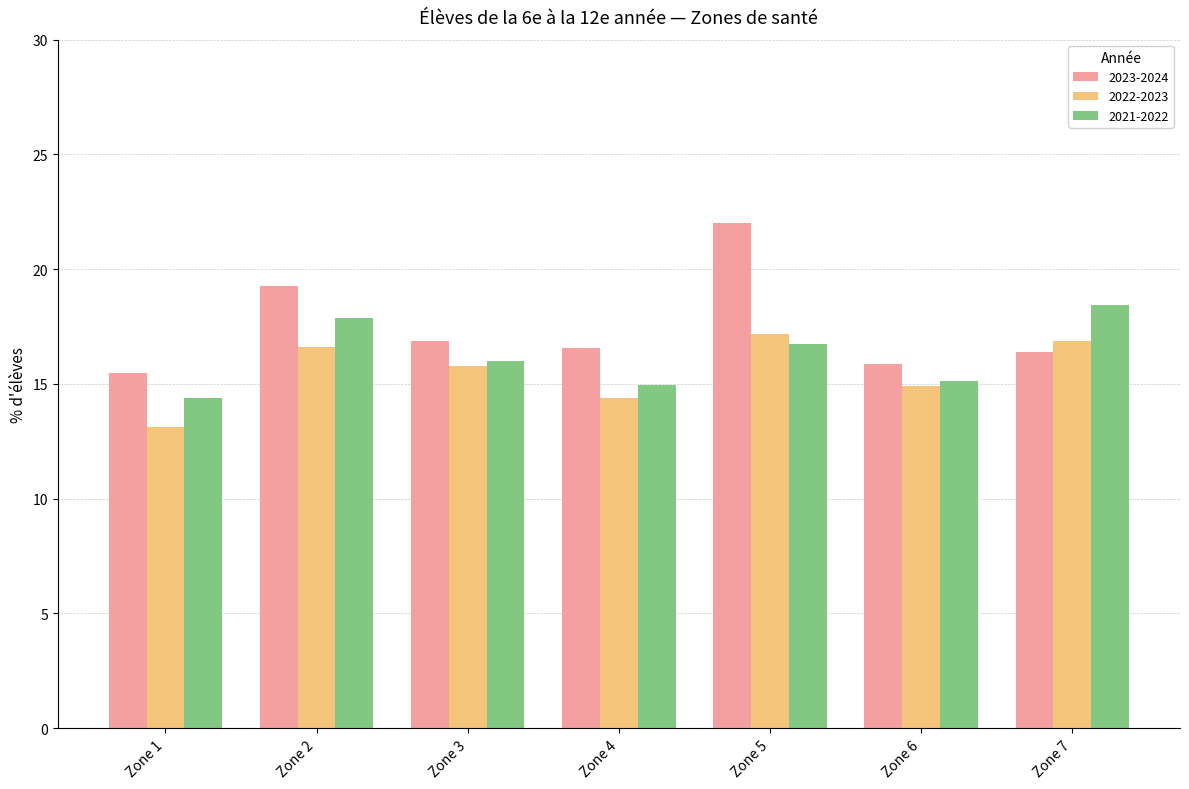

Reading left to right, extract all data points from this chart.

2023-2024: 15.5	19.3	16.9	16.5	22.0	15.9	16.4
2022-2023: 13.1	16.6	15.8	14.4	17.2	14.9	16.9
2021-2022: 14.4	17.9	16.0	14.9	16.7	15.1	18.4